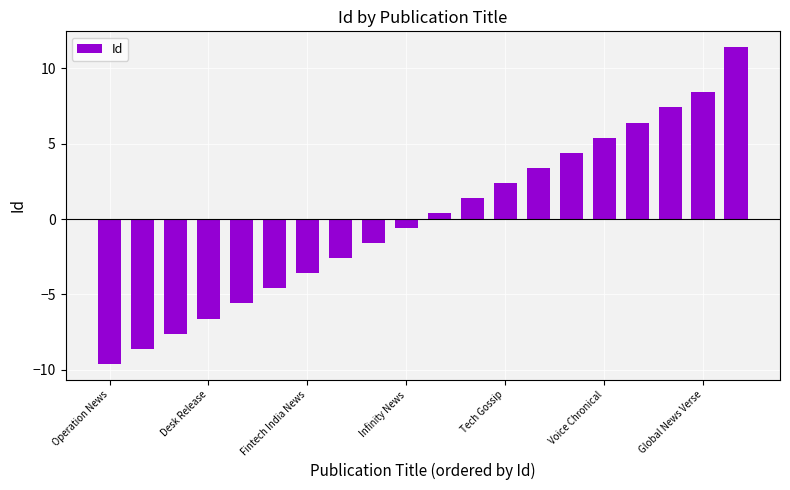

What is the minimum value shown in the chart?

-9.6